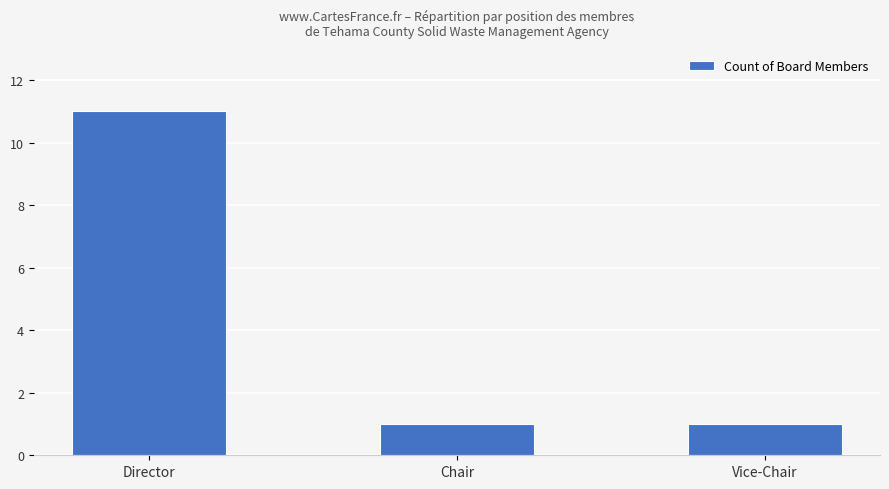

Which label corresponds to the largest value in the chart?

Director